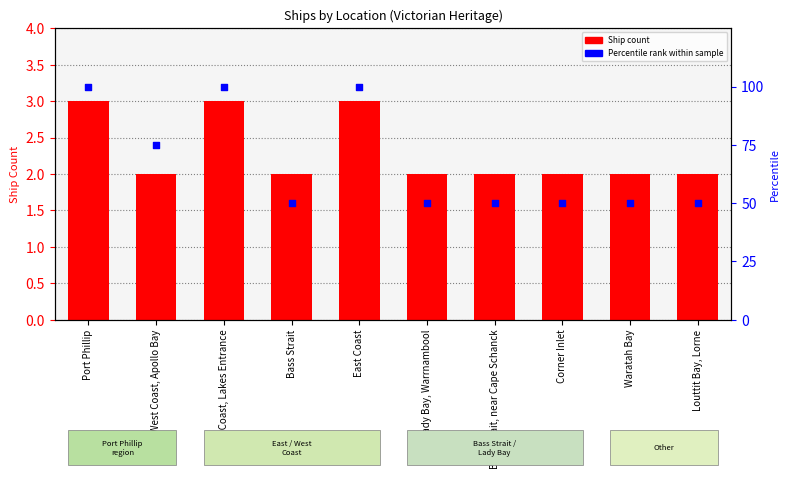

Is the value of Percentile rank within sample at Corner Inlet greater than the value of Ship Count at East Coast, Lakes Entrance?

Yes